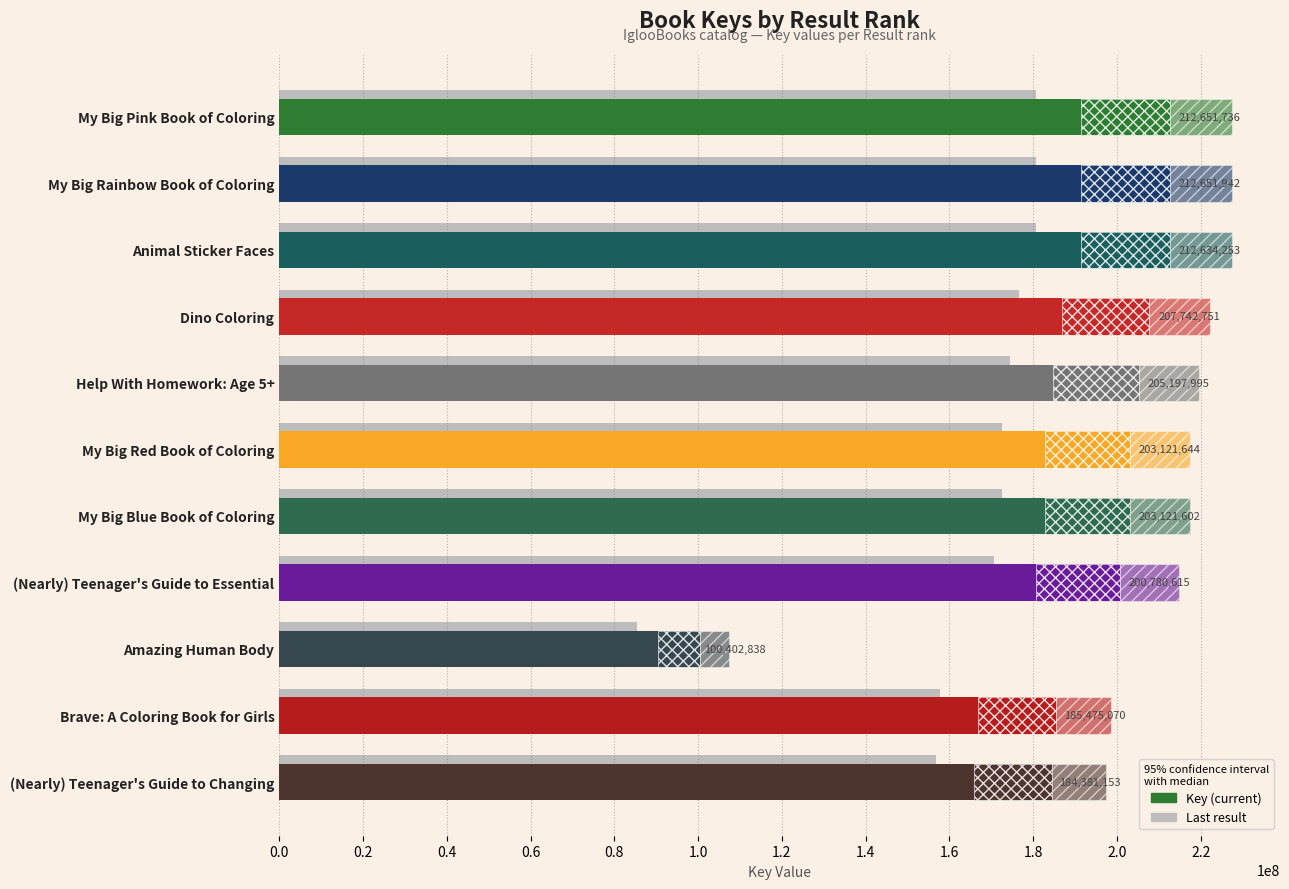

How many bars are there in each group?

2